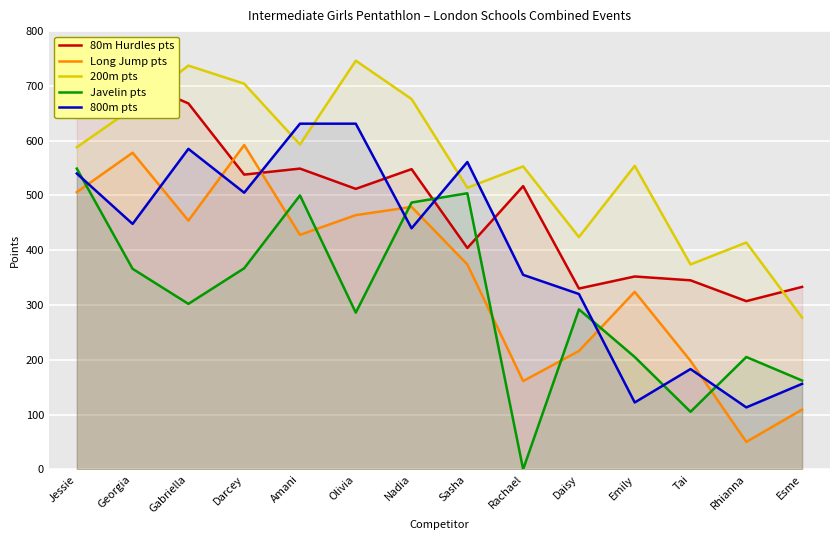

What is the sum of all 80m Hurdles pts values?

6821